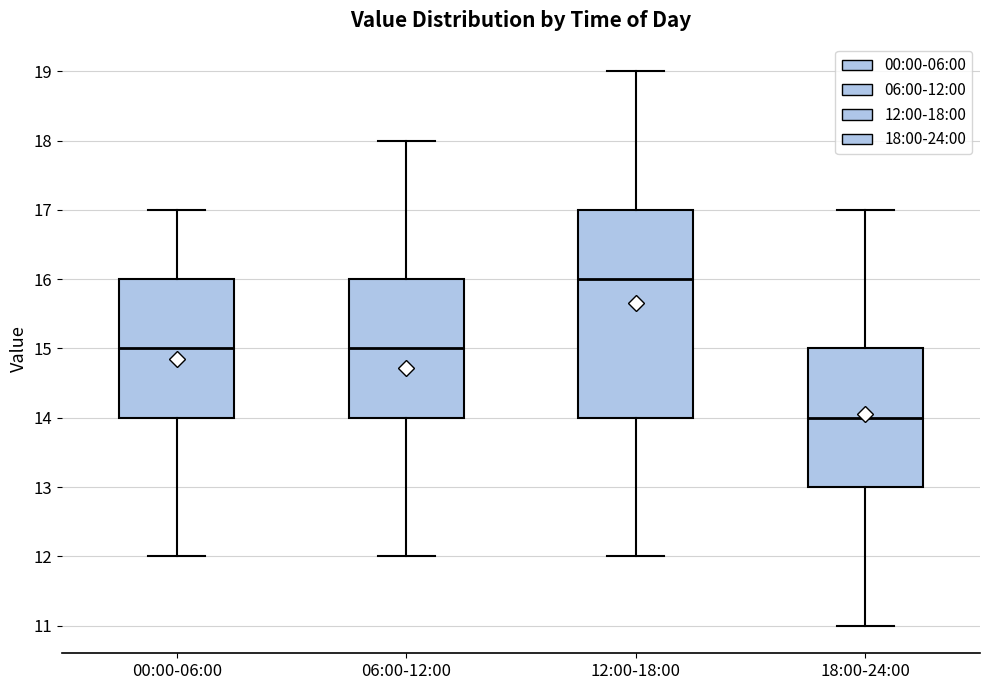

Reading left to right, read every box against the y-axis: the position of its median line, the range the box covers, and the ends of its whiskers. The values are not printed on the chart, so give them approximately, as read against the axis.

00:00-06:00: median 15, box 14 to 16, whiskers 12 to 17
06:00-12:00: median 15, box 14 to 16, whiskers 12 to 18
12:00-18:00: median 16, box 14 to 17, whiskers 12 to 19
18:00-24:00: median 14, box 13 to 15, whiskers 11 to 17